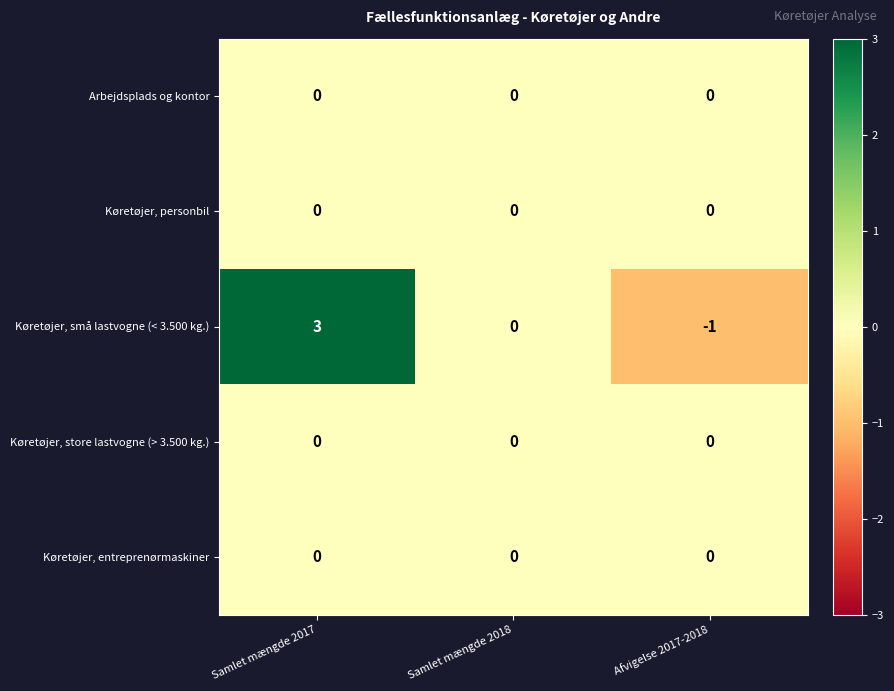

What is the difference between the highest and lowest values at Samlet mængde 2017?

3